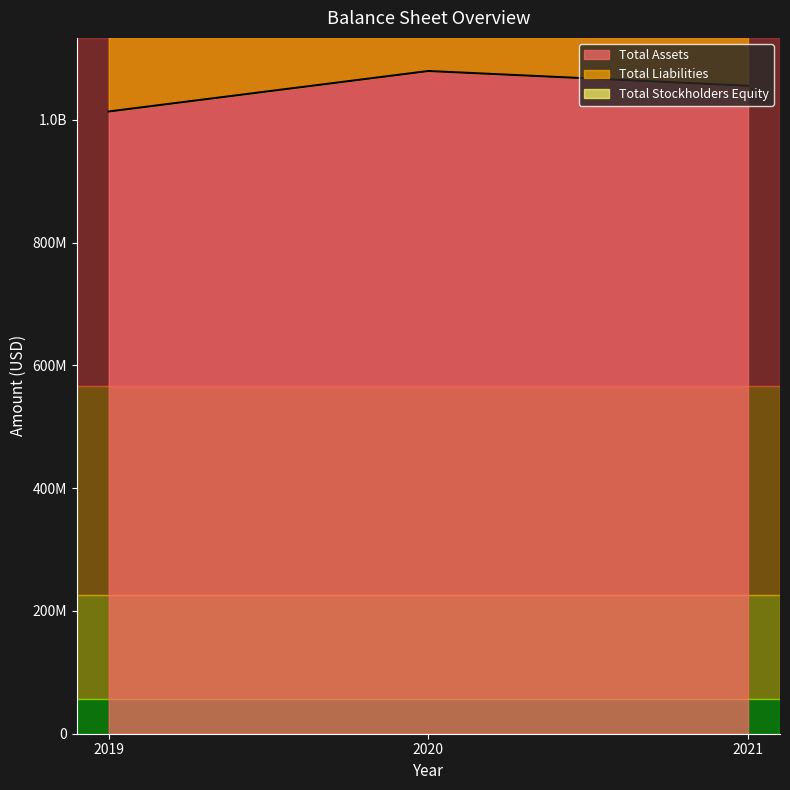

At how many categories does at least one series exceed 1880810978?

3